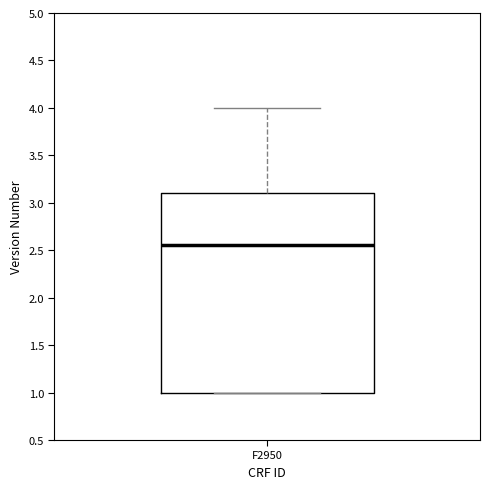

Where does the median line of the box for F2950 sit on the y-axis? The values are not printed on the chart, so give them approximately, as read against the axis.

2.55